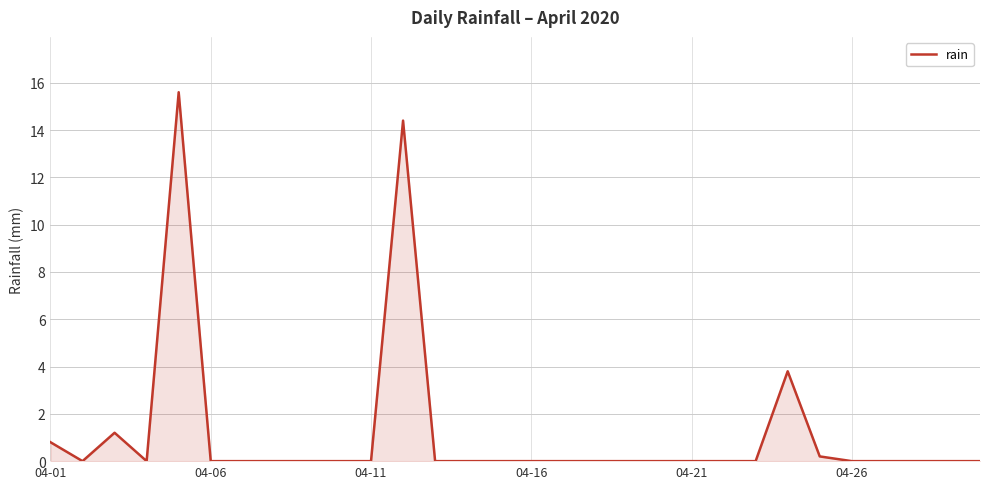

What is the difference between the maximum and minimum values?

15.6